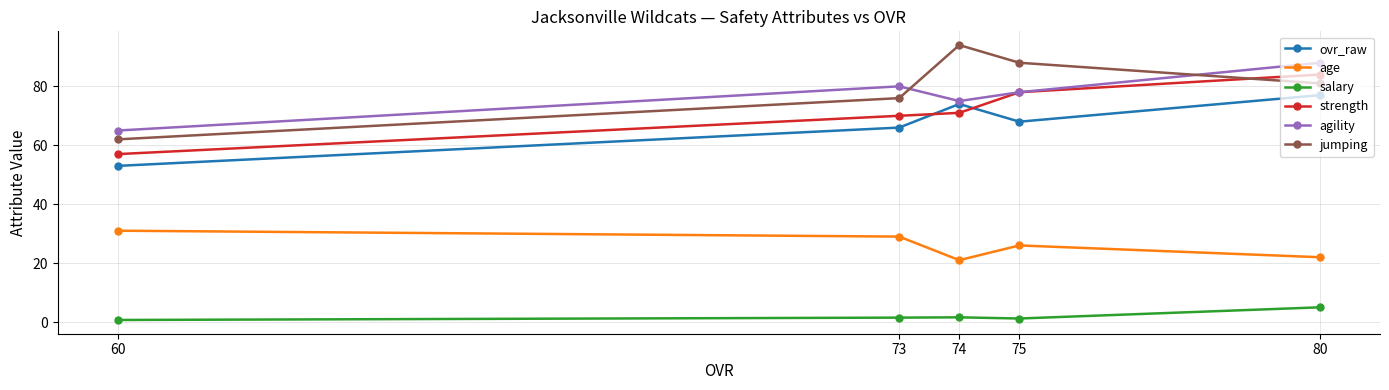

At which label is jumping closest to 78?

73